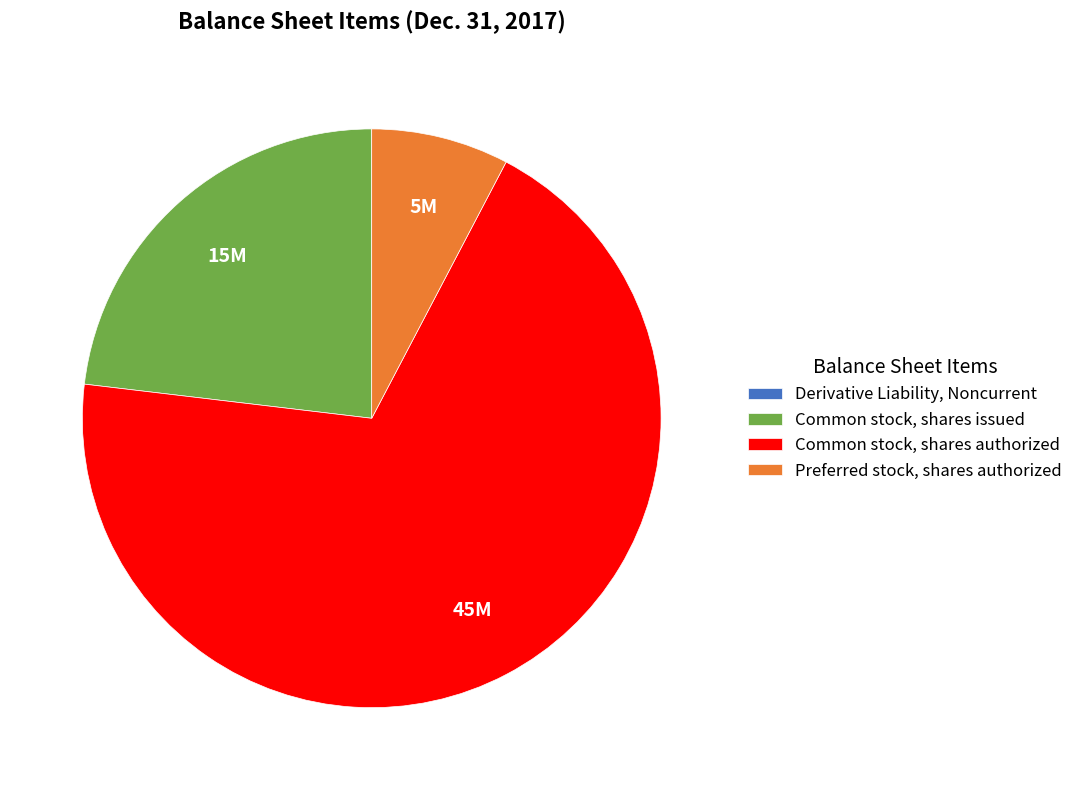

The Common stock, shares authorized slice represents 69% of the pie. True or false?

True